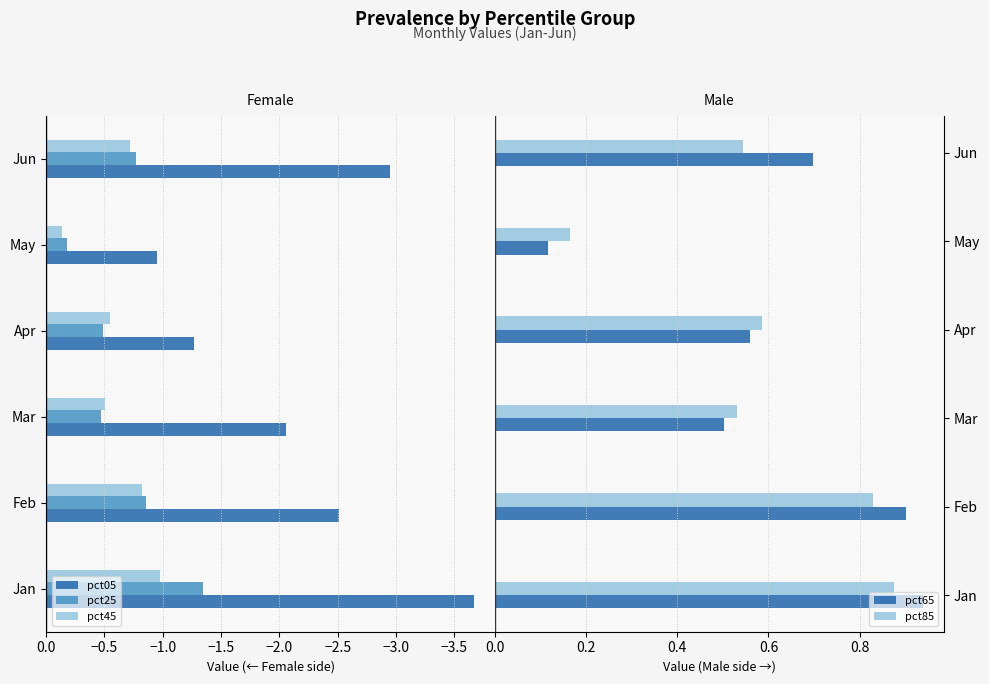

How many categories are shown in the chart?

6